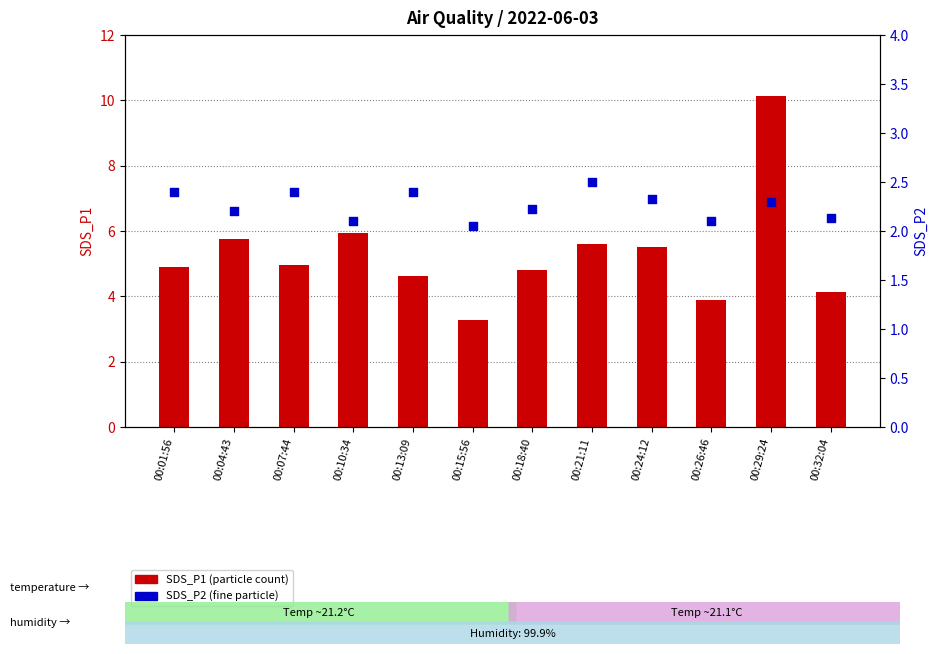

Which series has the largest total across all categories?

SDS_P1 (particle count)